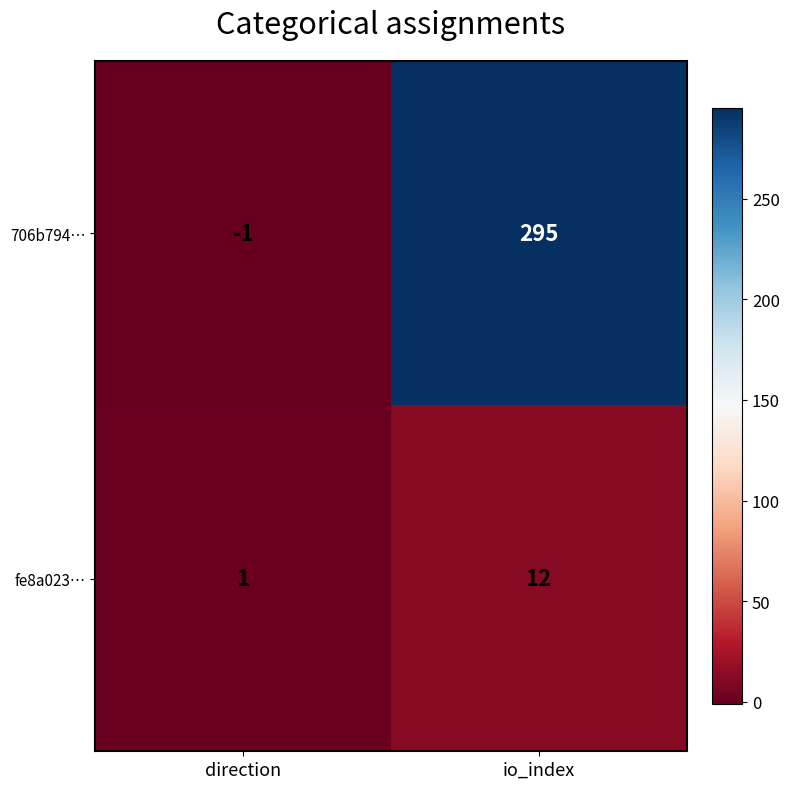

At direction, list the series in order from smallest to largest.

706b794…, fe8a023…